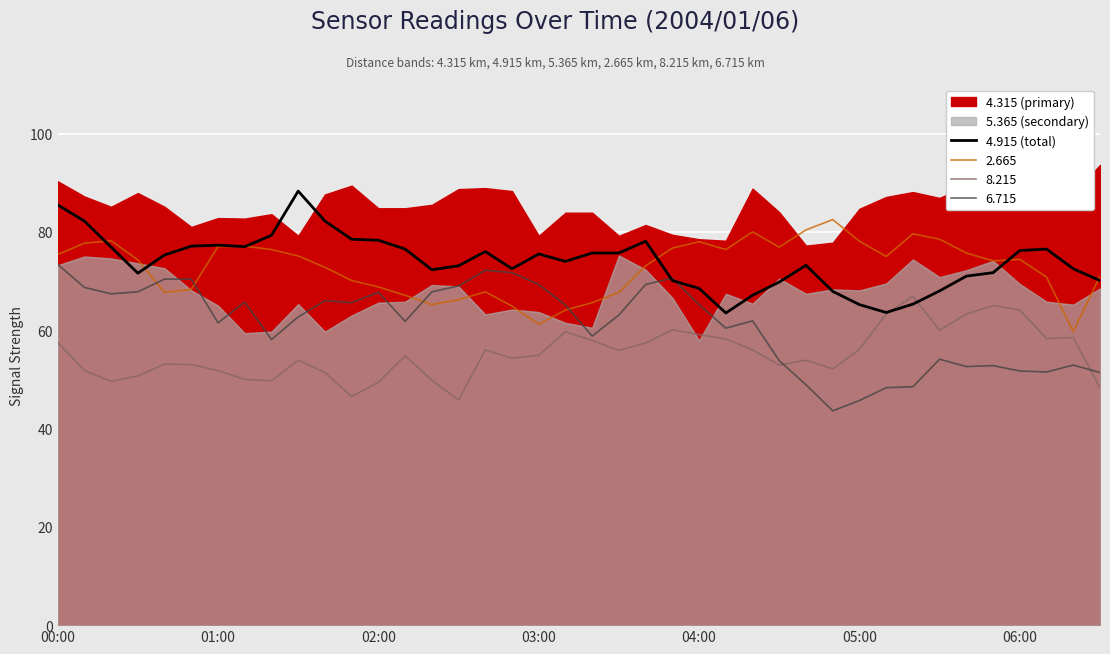

What is the lowest value of the 2.665 series?

59.7